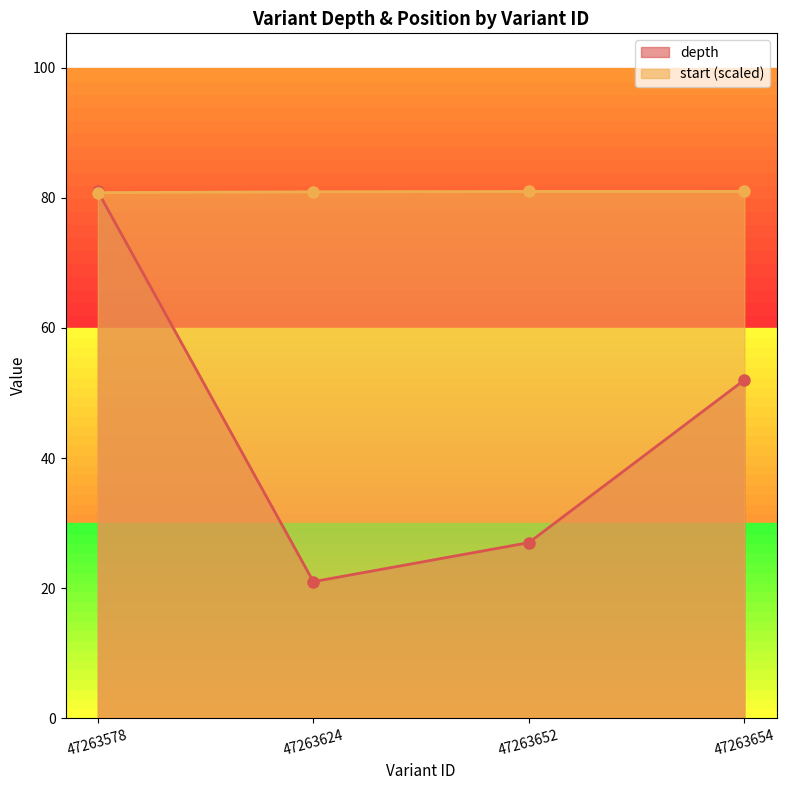

What are all the series names shown in the legend?

depth, start (scaled)